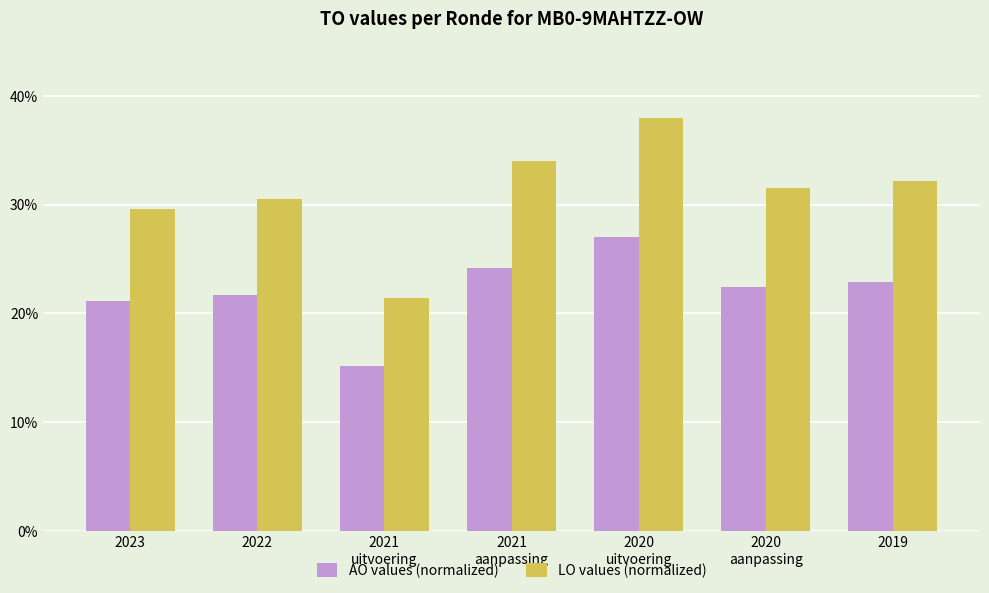

What position from the left is 2020
aanpassing?

6